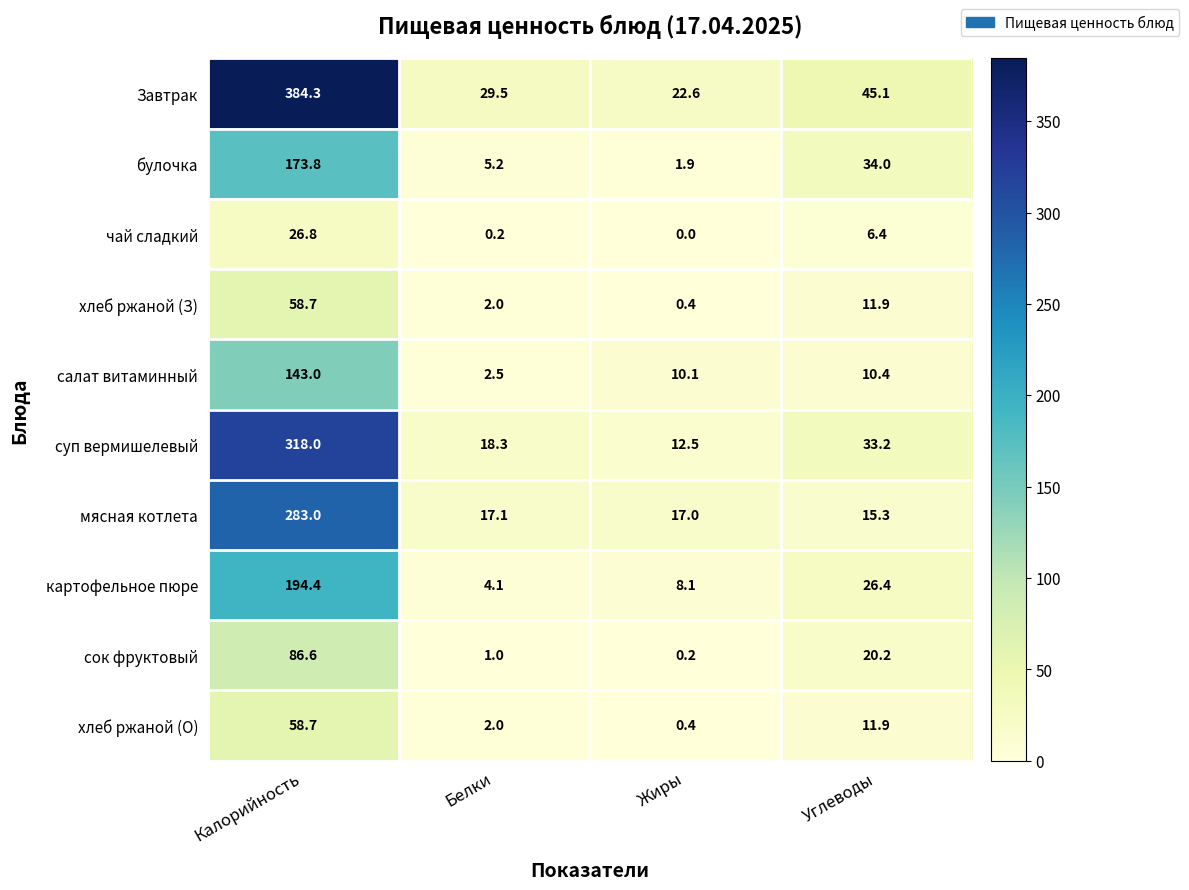

Rank the categories by сок фруктовый value from lowest to highest.

Жиры, Белки, Углеводы, Калорийность